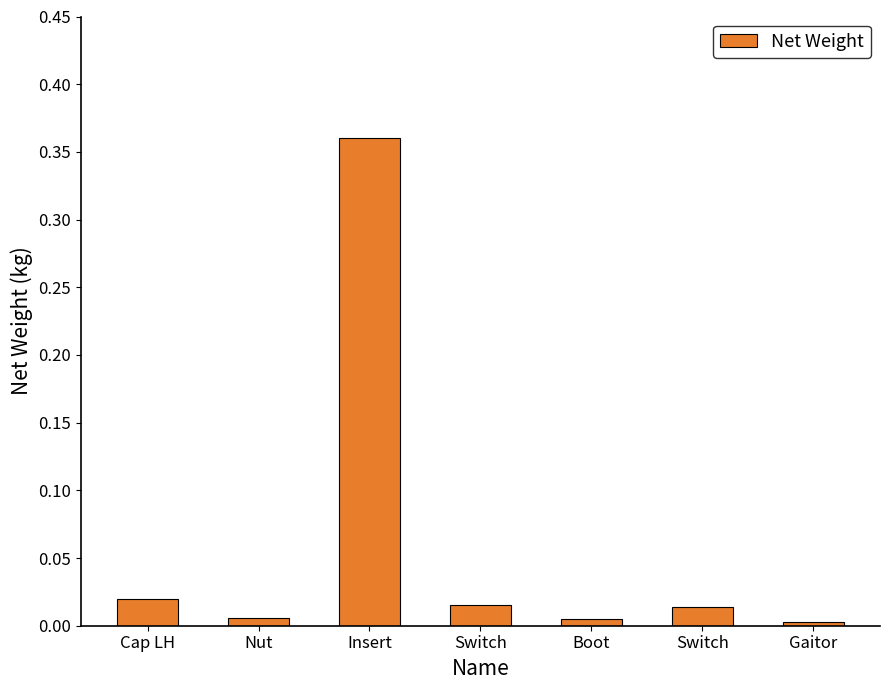

How many bars are there in total?

7